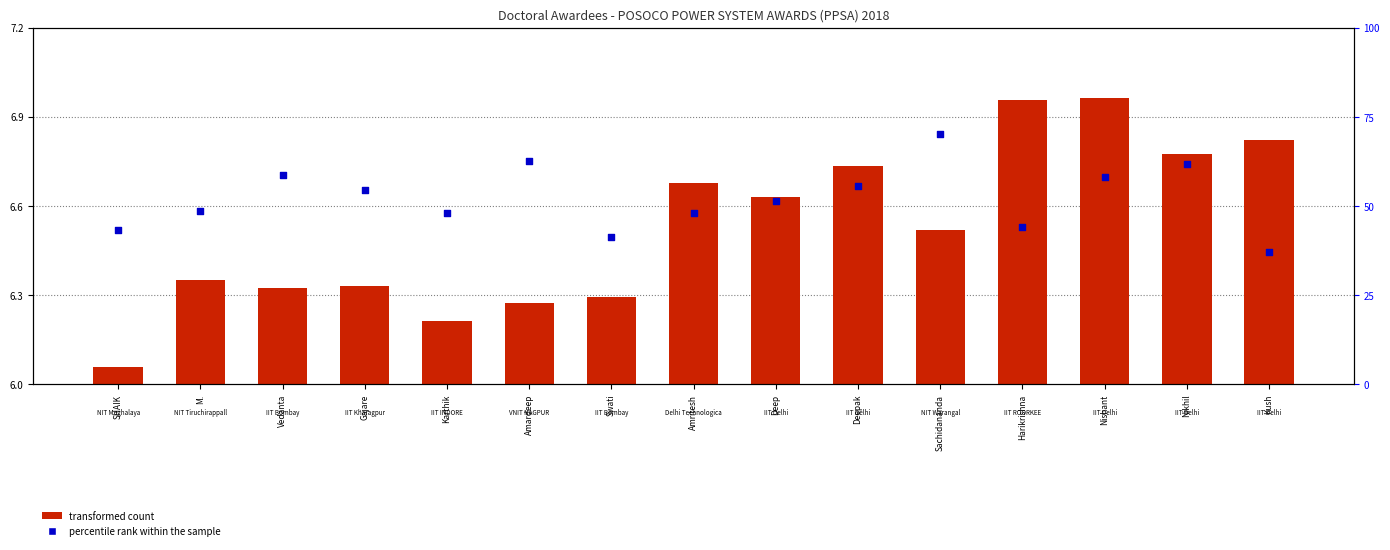

What is the total value across all series at Harikrishna?

50.9